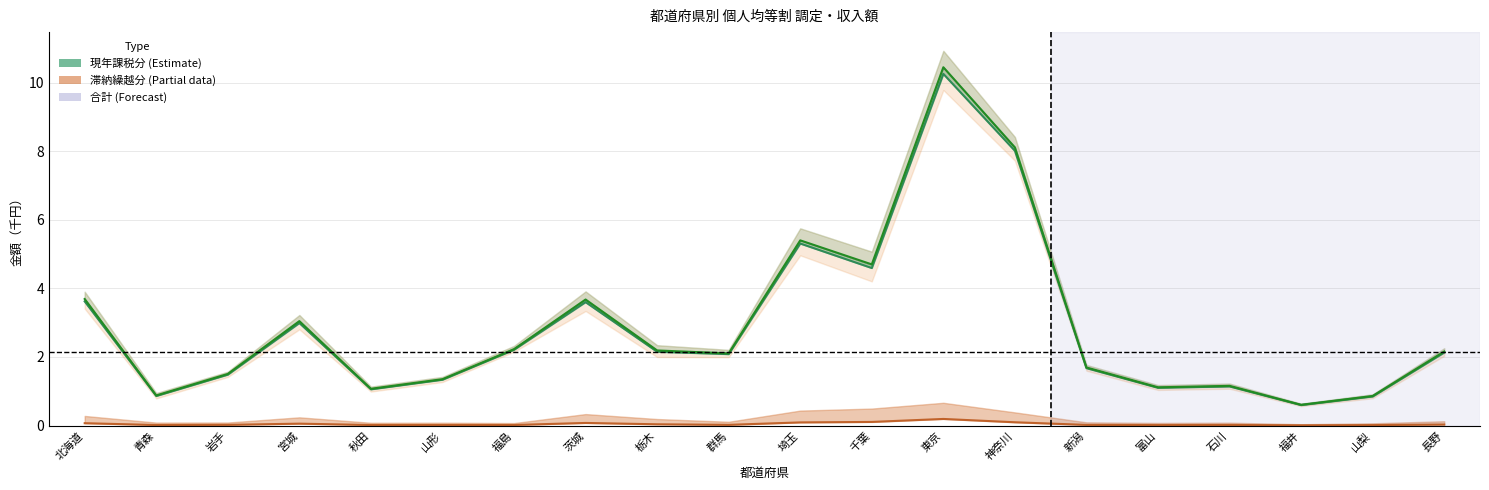

At which category is the sum across all series the highest?

東京